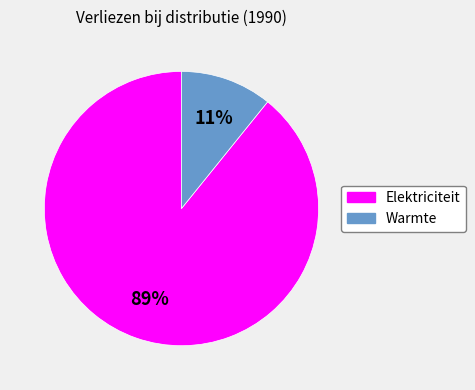

Count the number of slices in the pie.

2